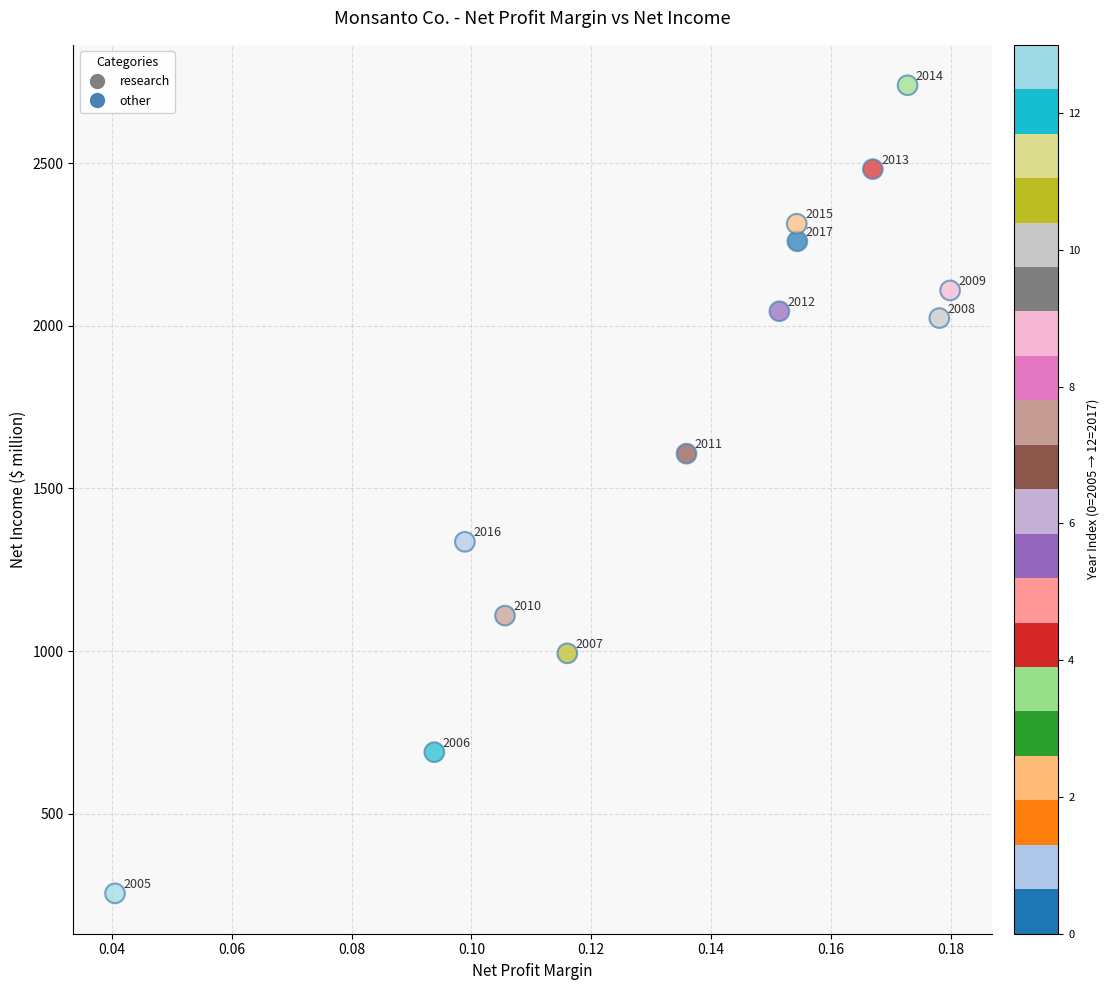

What Y value in the scatter plot is closest to 1497?

1607